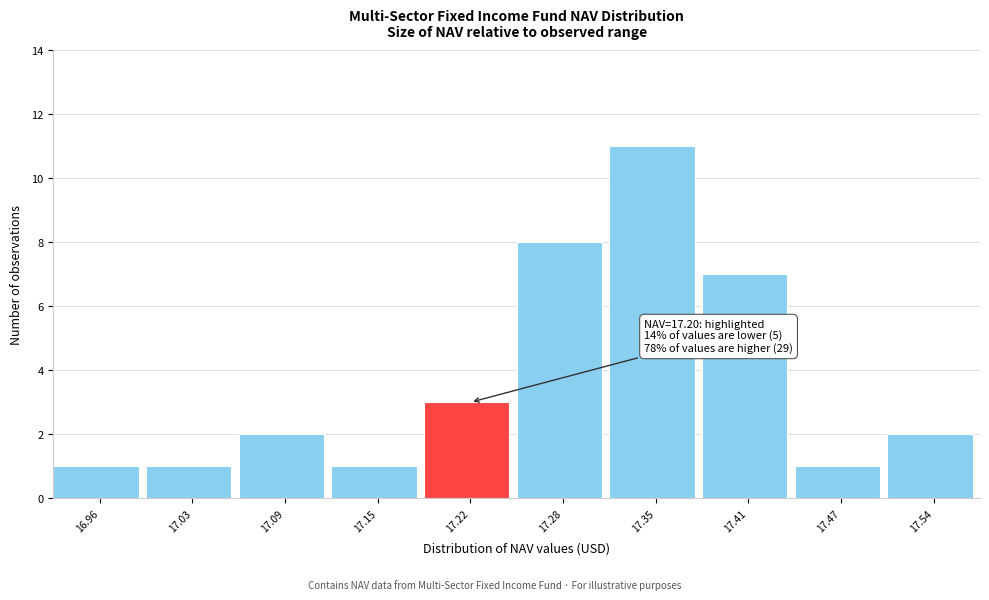

Which range on the x-axis has the tallest bar?

17.314 to 17.378